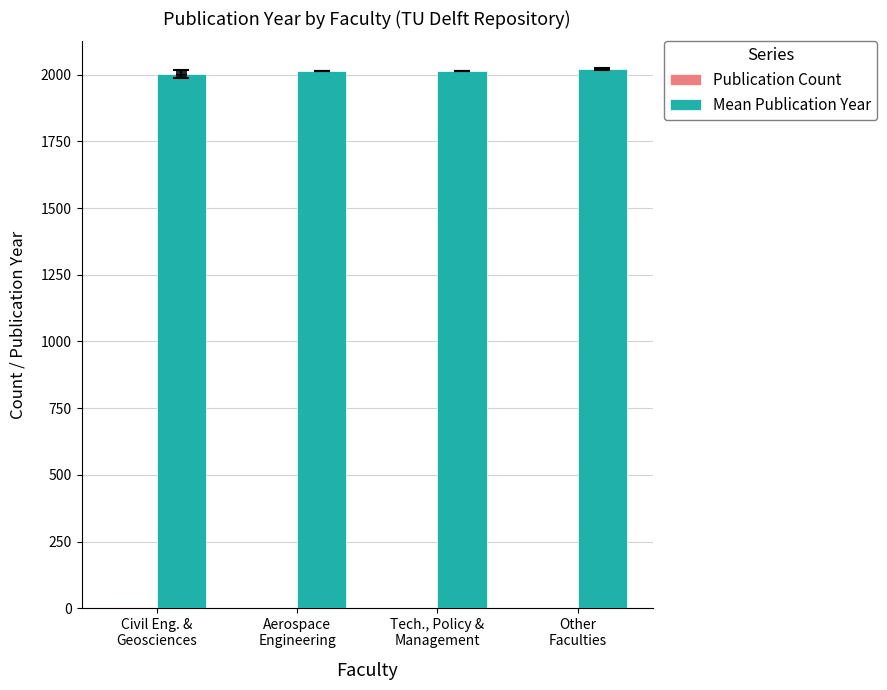

What is the label of the 2nd bar from the left?

Aerospace
Engineering